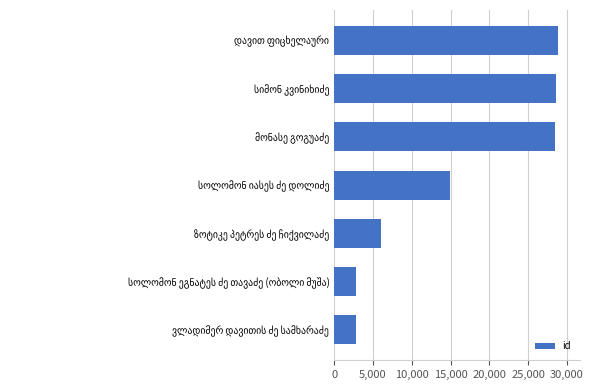

What is the minimum value shown in the chart?

2756